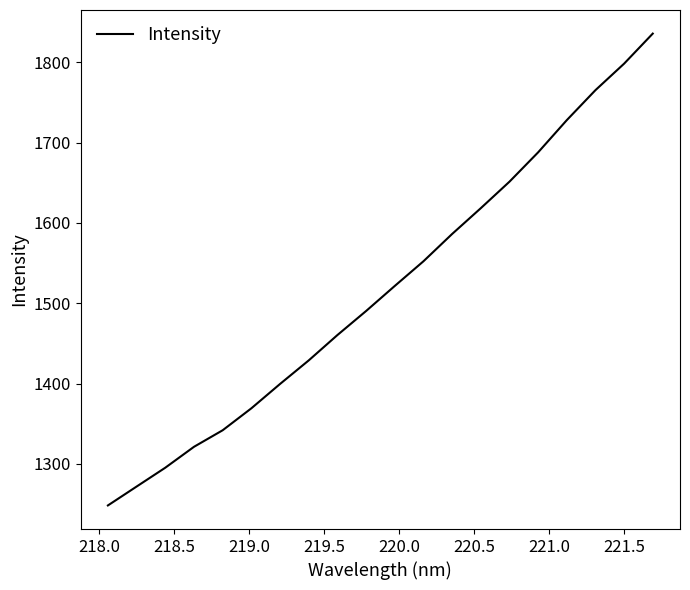

What is the maximum value shown in the chart?

1835.7